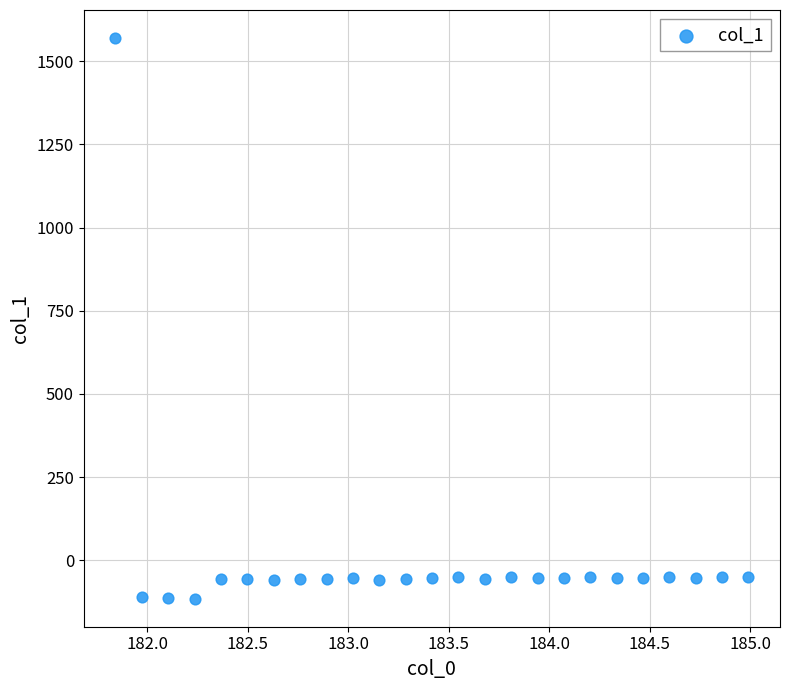

What is the range of X values (max minus min)?

3.1